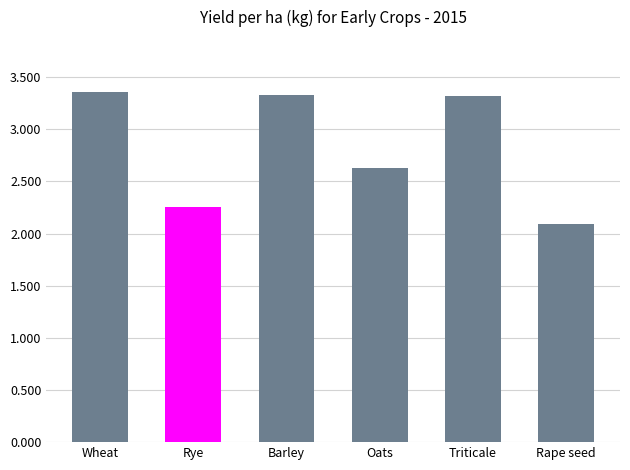

Reading left to right, list all the values displayed in this chart.

3354.9	2259.3	3328.4	2631.9	3323.4	2090.4